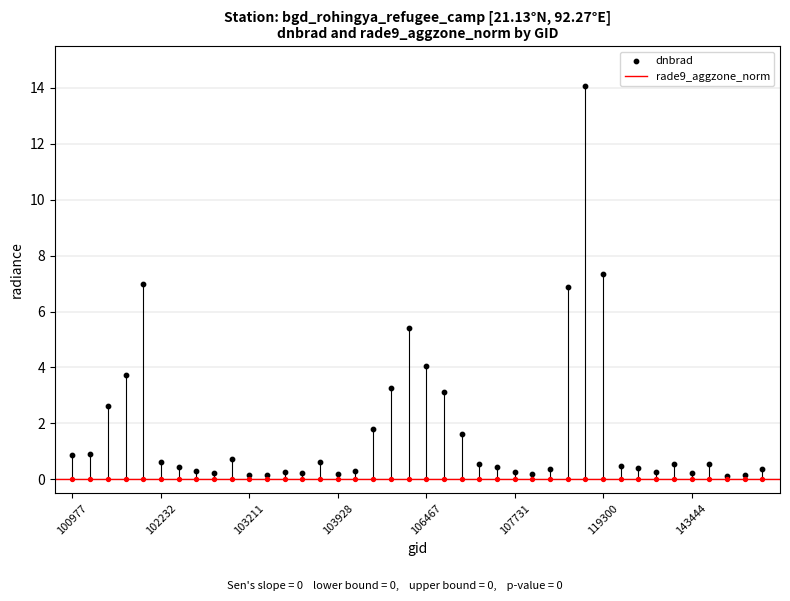

What is the change in value from 101111 to 144028?

-0.8